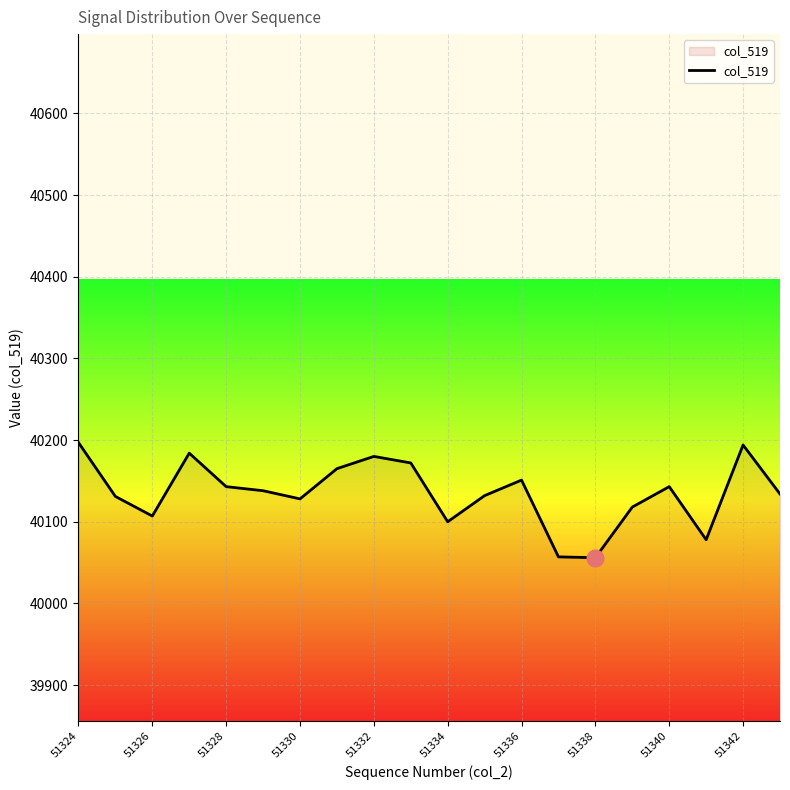

What is the difference between the maximum and minimum values?

141